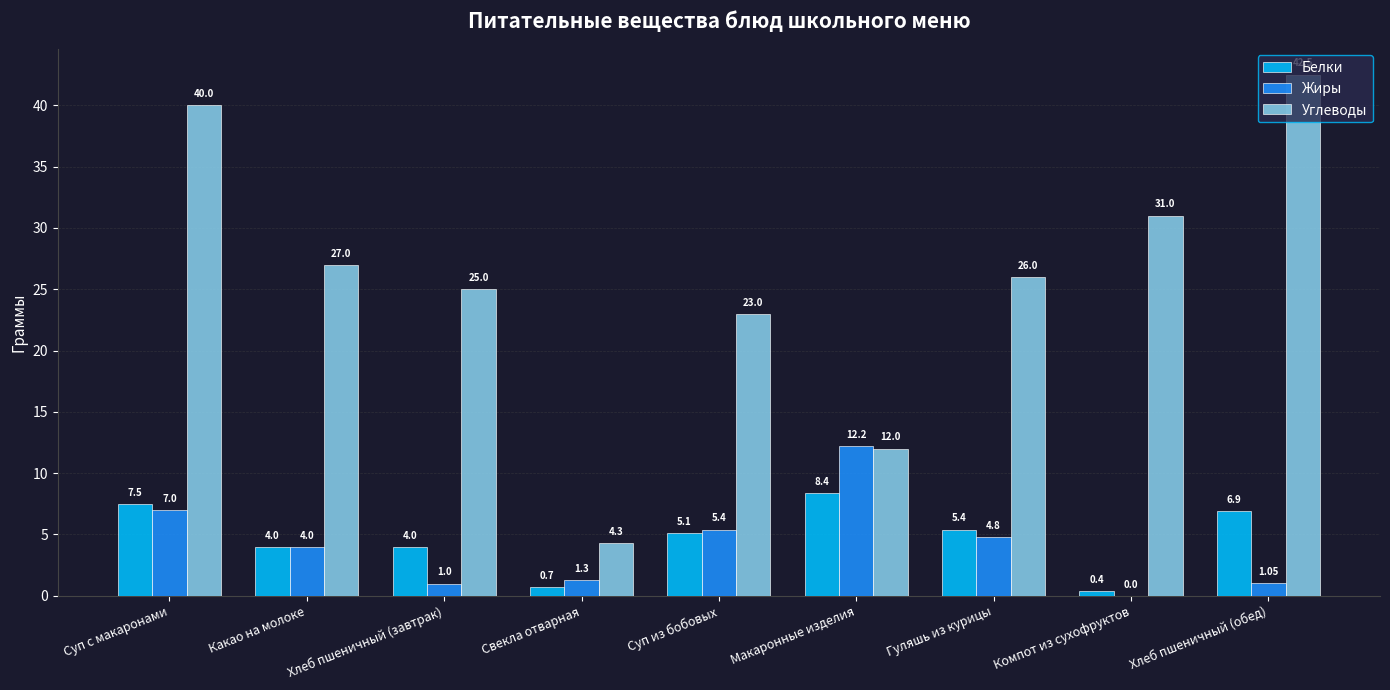

Count the number of categories in the chart.

9